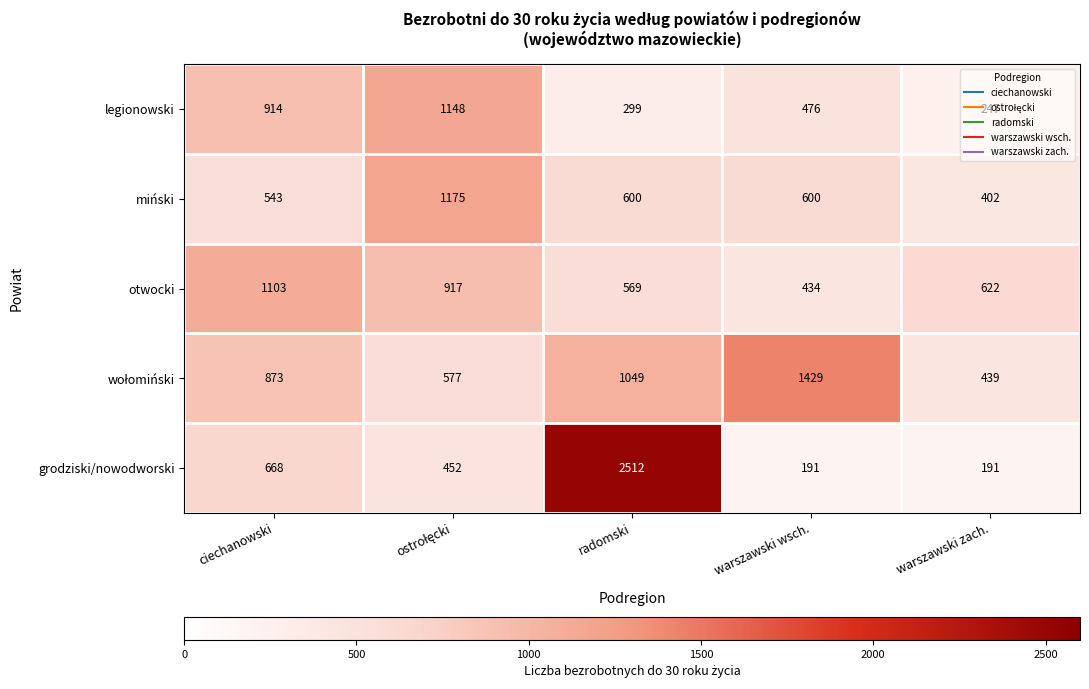

What is the lowest value of the grodziski/nowodworski series?

191